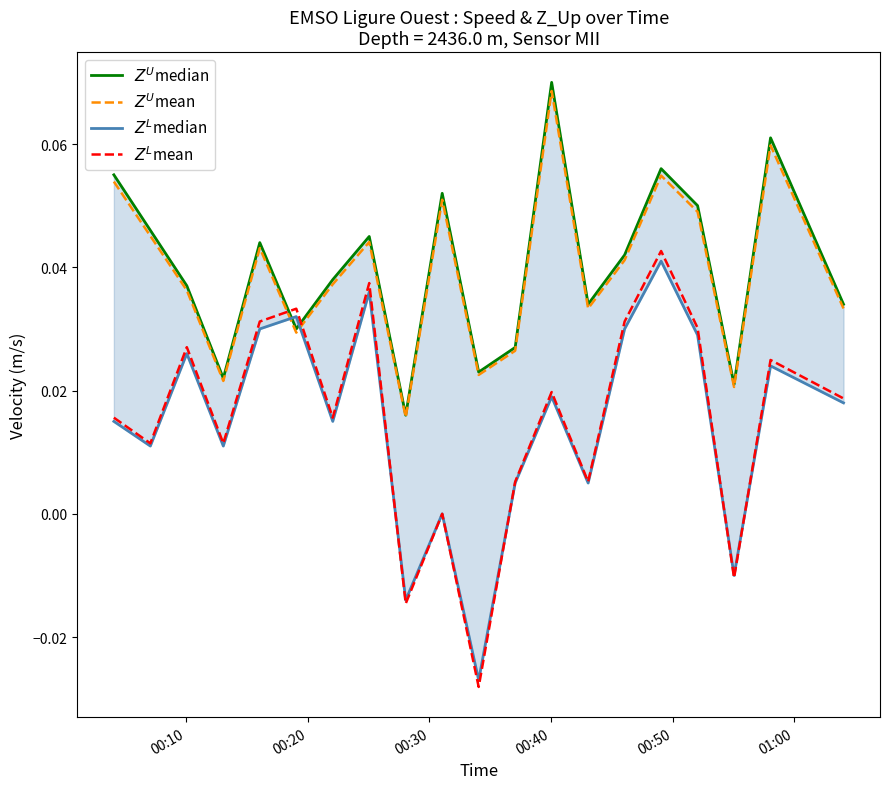

Is it true that $Z^L$mean equals 0.0 at 14?

False